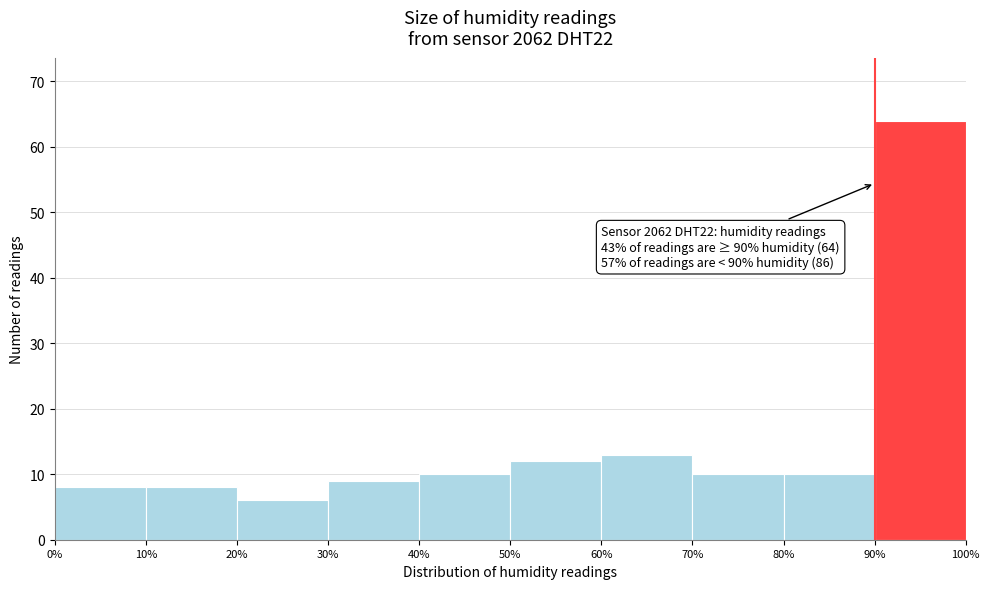

Which range on the x-axis has the tallest bar?

90% to 100%